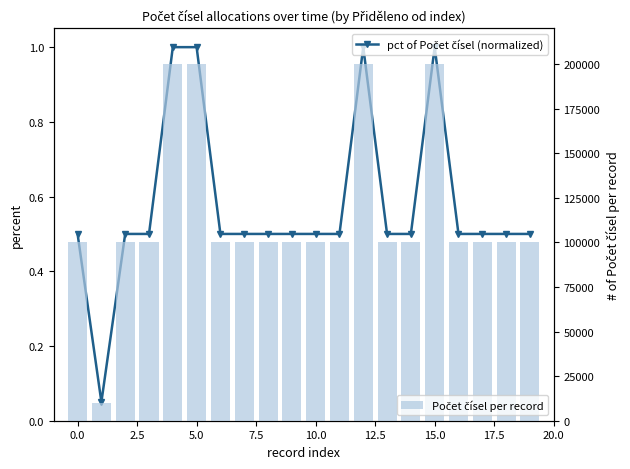

Reading left to right, list all the values displayed in this chart.

pct of Počet čísel (normalized): 0.5	0.1	0.5	0.5	1.0	1.0	0.5	0.5	0.5	0.5	0.5	0.5	1.0	0.5	0.5	1.0	0.5	0.5	0.5	0.5
Počet čísel per record: 100000.0	10000.0	100000.0	100000.0	200000.0	200000.0	100000.0	100000.0	100000.0	100000.0	100000.0	100000.0	200000.0	100000.0	100000.0	200000.0	100000.0	100000.0	100000.0	100000.0